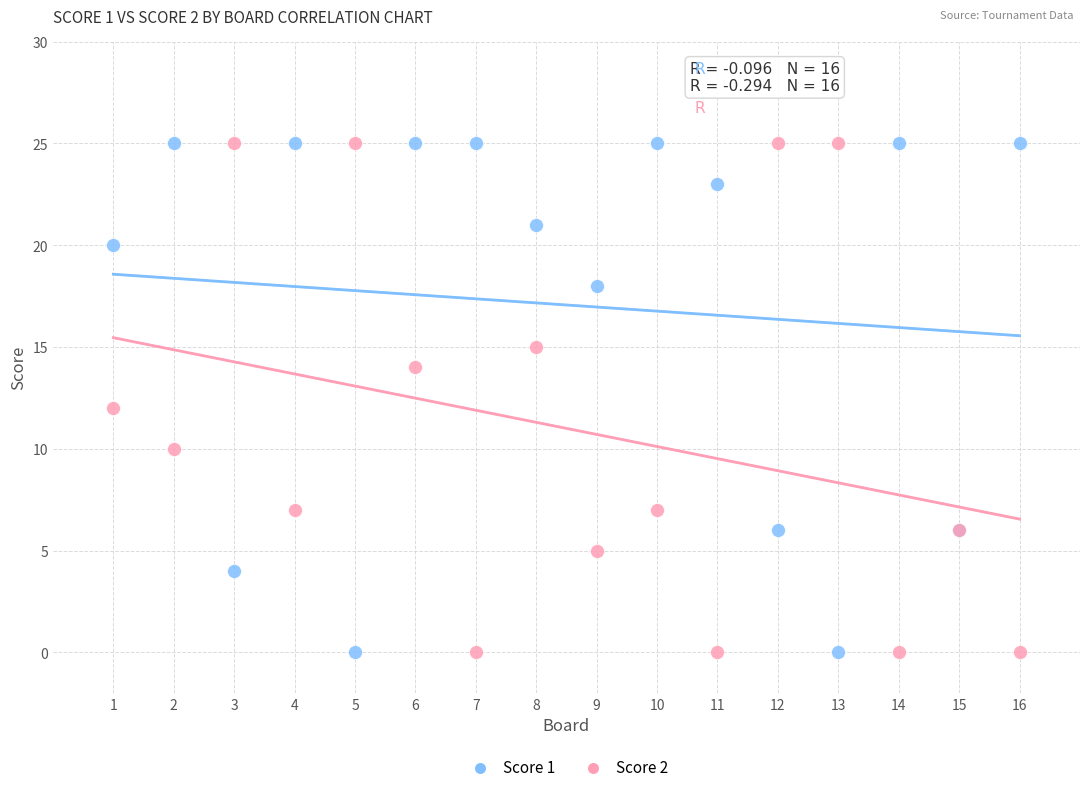

What is the X range (max minus min) for the scatter plot?

15